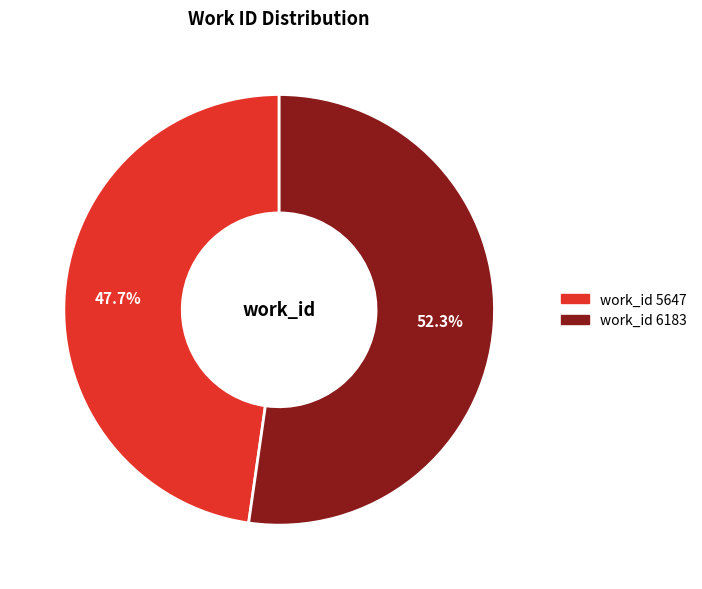

How many segments does this pie chart have?

2